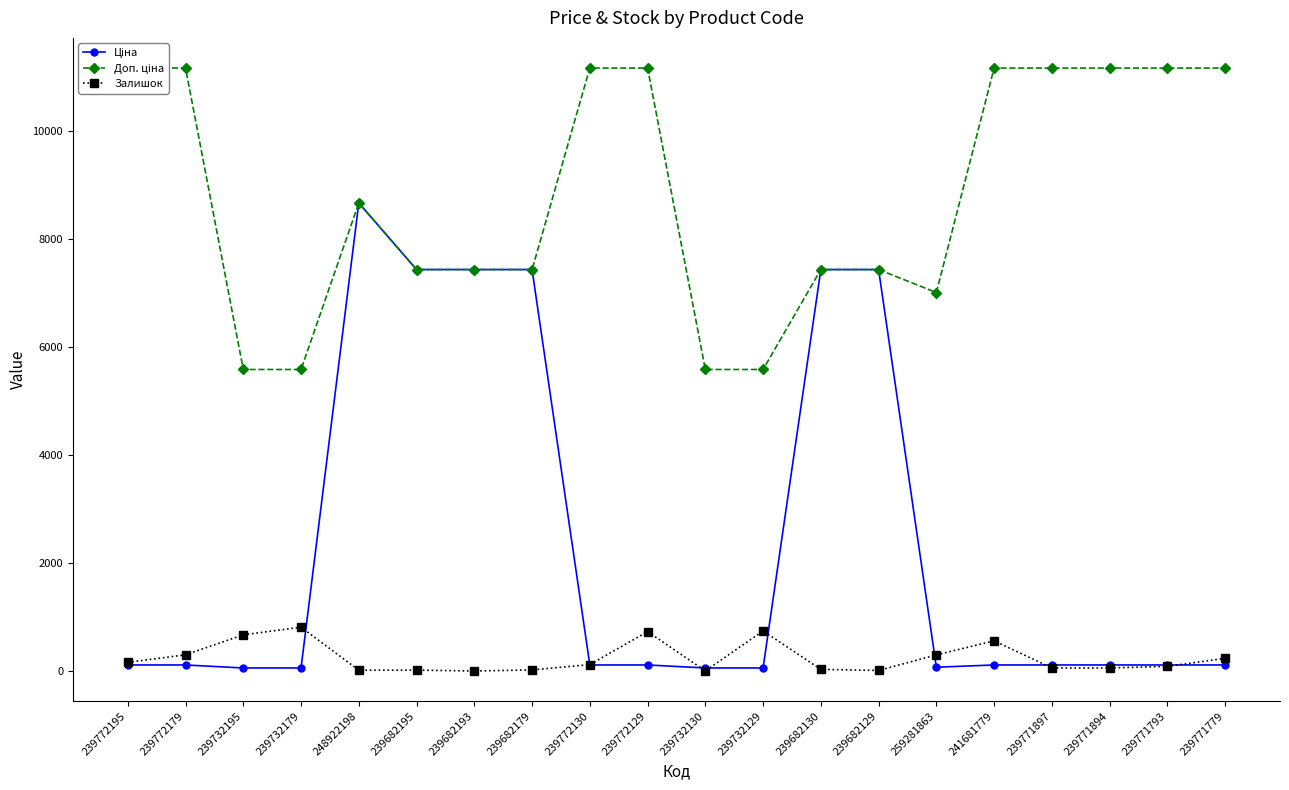

What is the total value across all series at 239732130?

5642.9